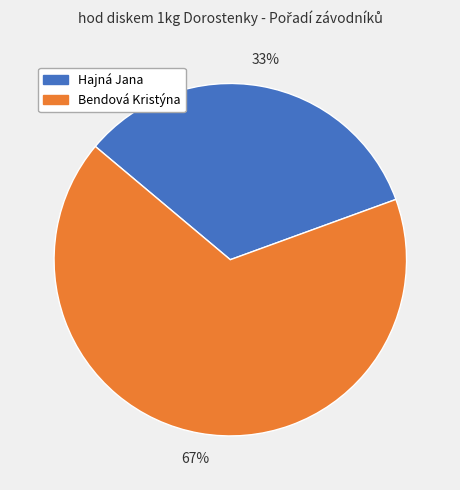

The Bendová Kristýna slice represents 67% of the pie. True or false?

True